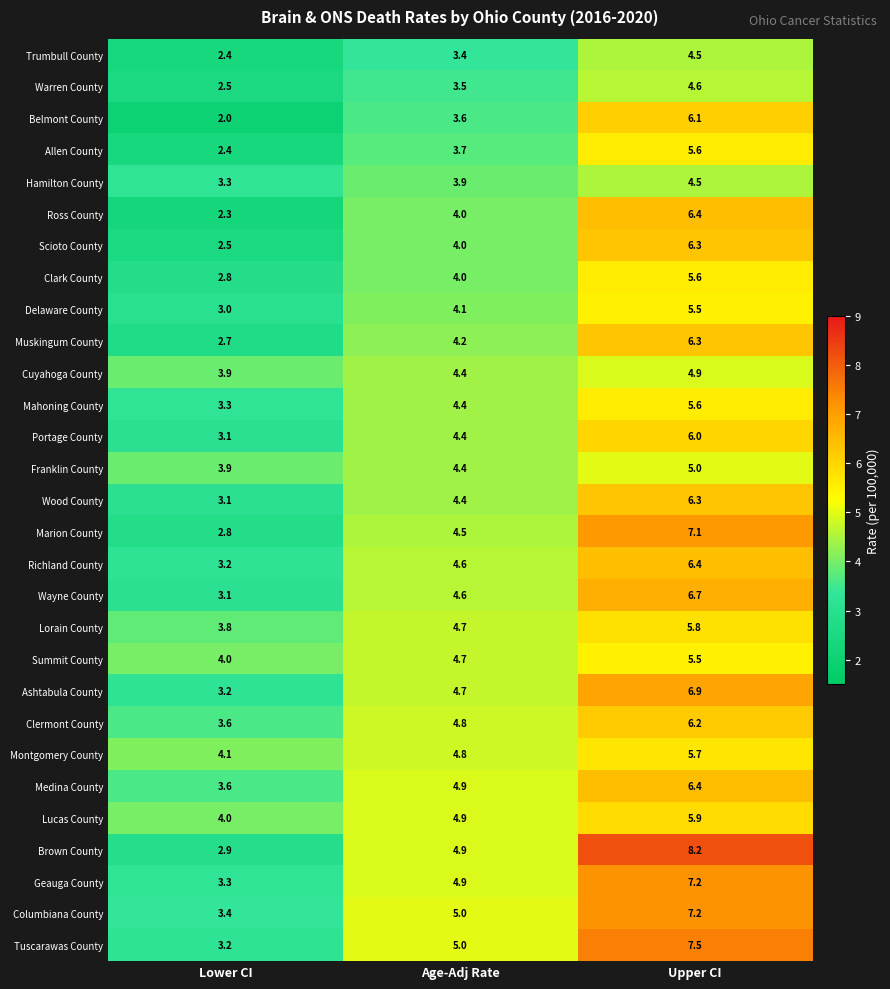

What is the sum of all Wood County values?

13.8